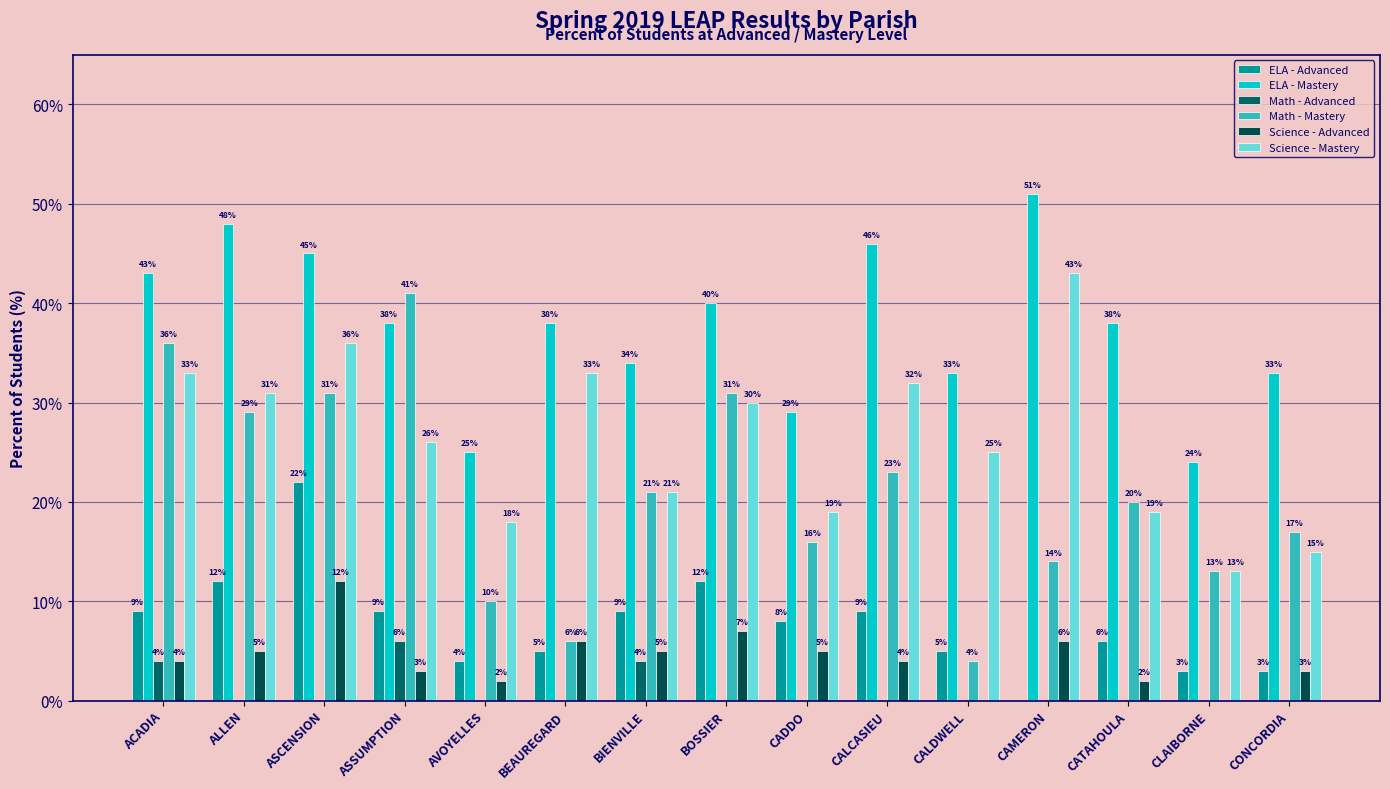

What is the sum of all Science - Mastery values?

394